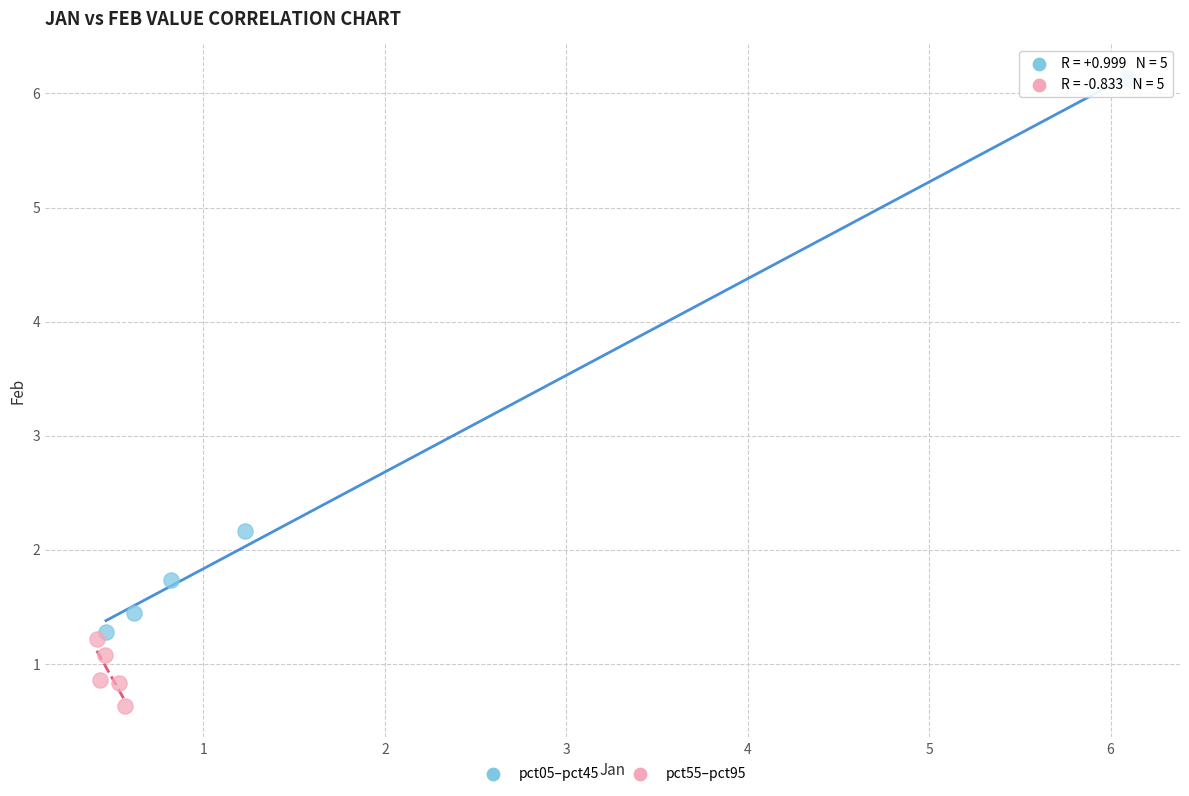

Which series contains the highest Y value?

pct05–pct45